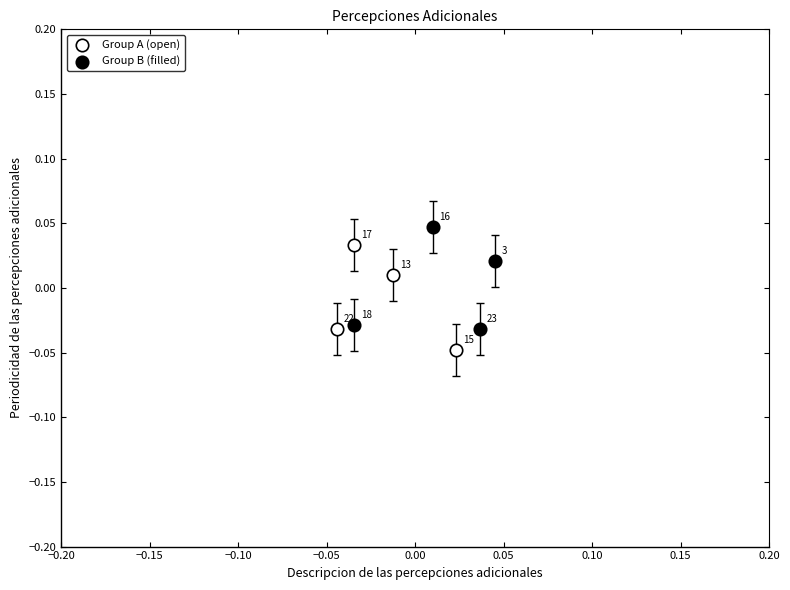

Which series contains the lowest Y value?

Group A (open)